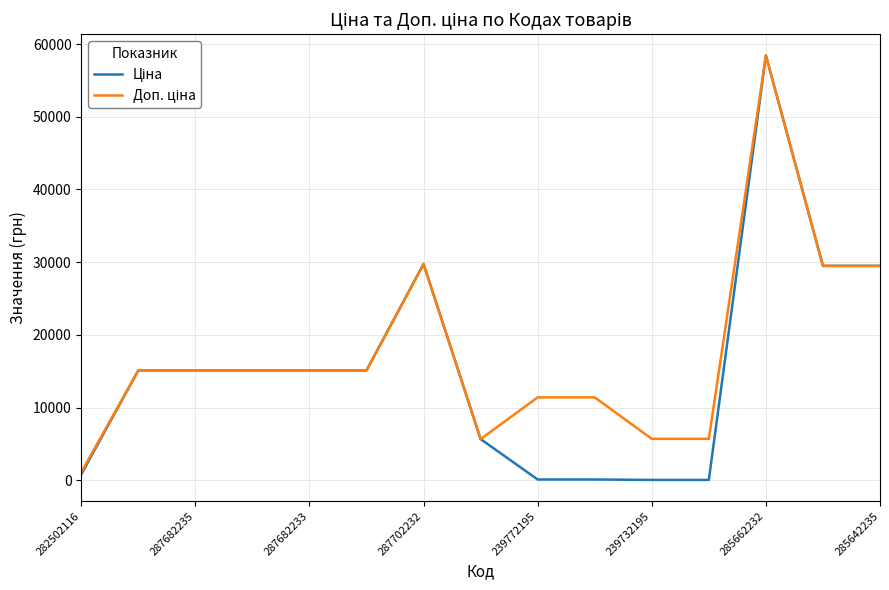

What is the maximum value shown in the chart?

58426.5